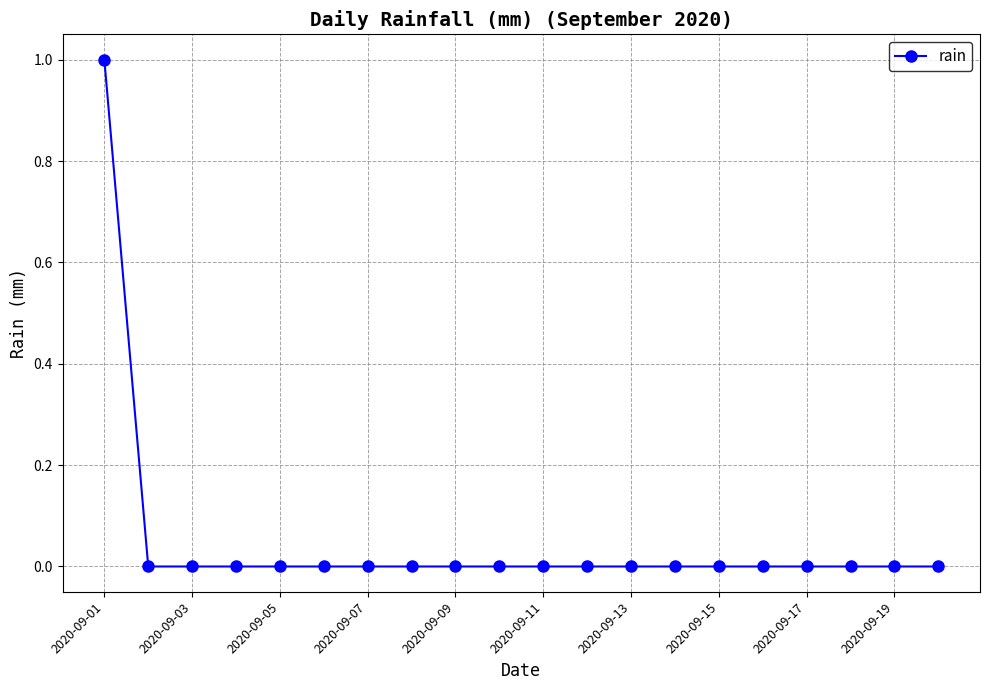

Does the chart have visible grid lines?

Yes